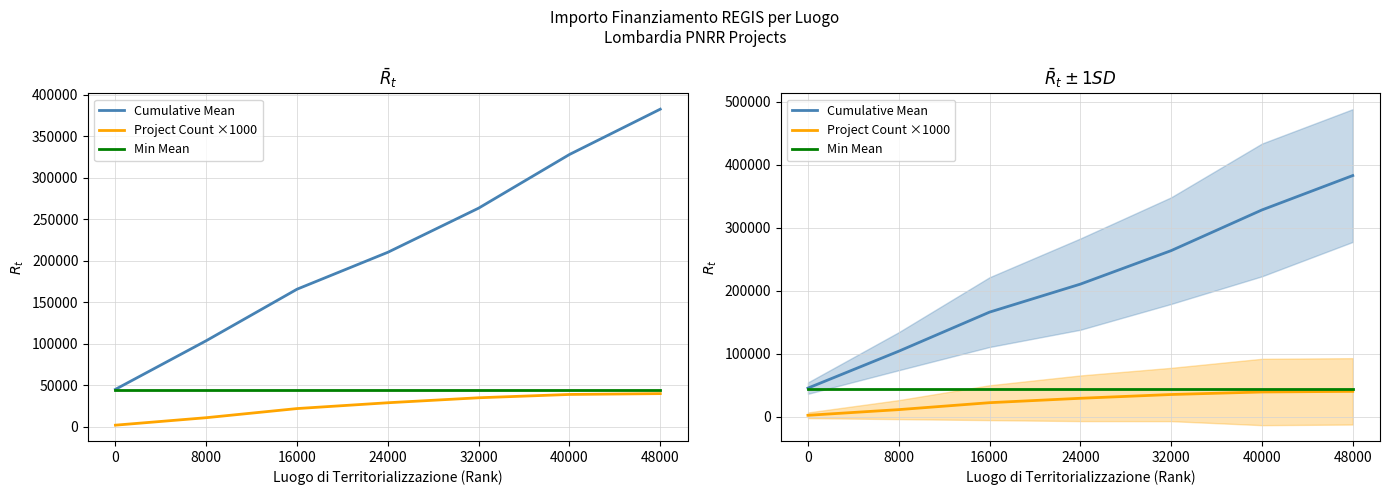

What is the difference between the maximum and minimum values in the Cumulative Mean series?

337421.5